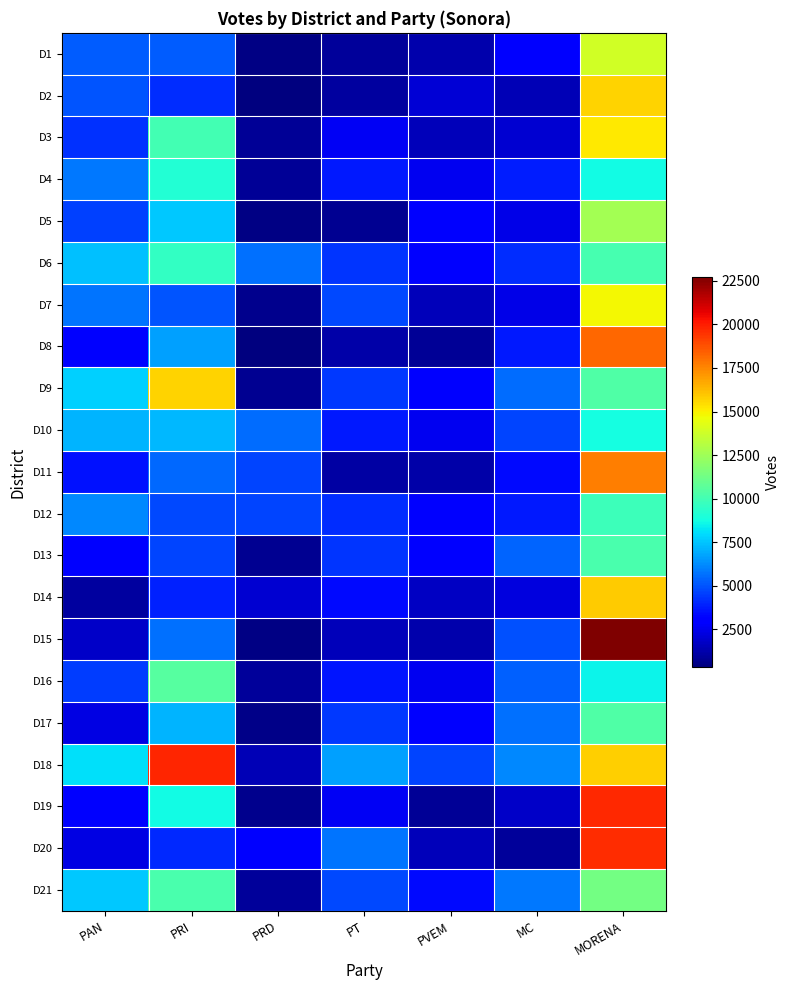

Which has a higher value, MC or PRD?

MC